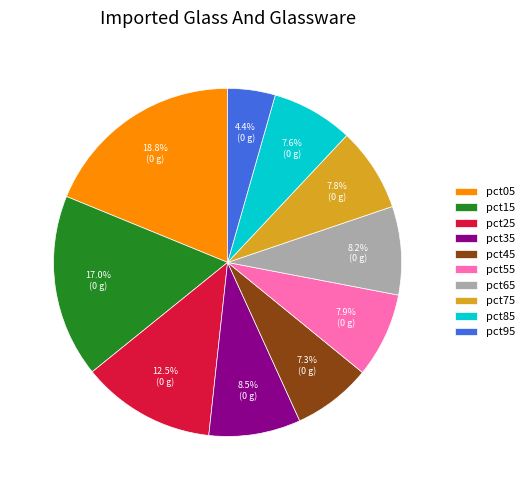

Does pct15 account for over 50% of the chart?

No